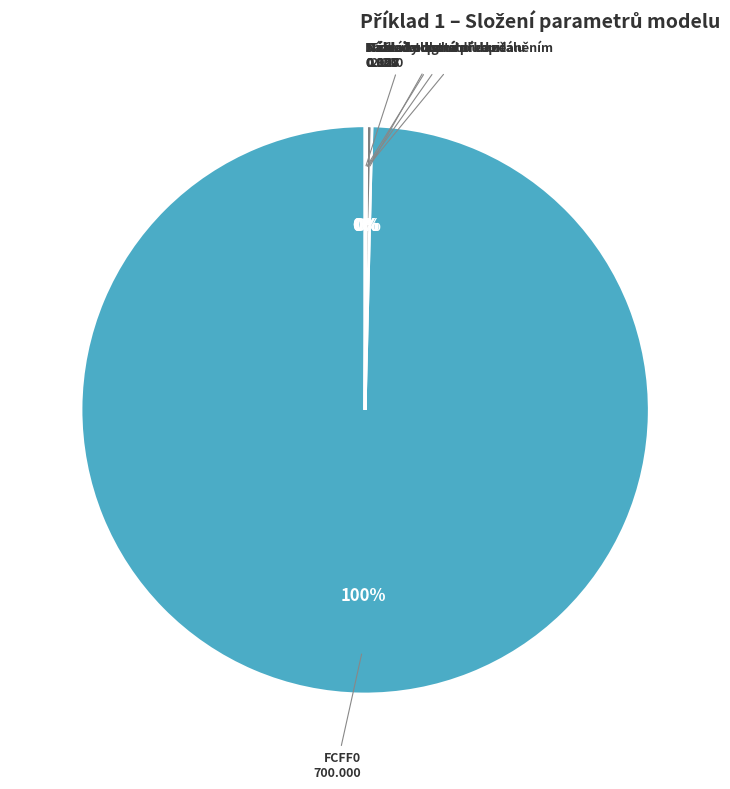

Is there any slice that represents more than half of the pie?

Yes